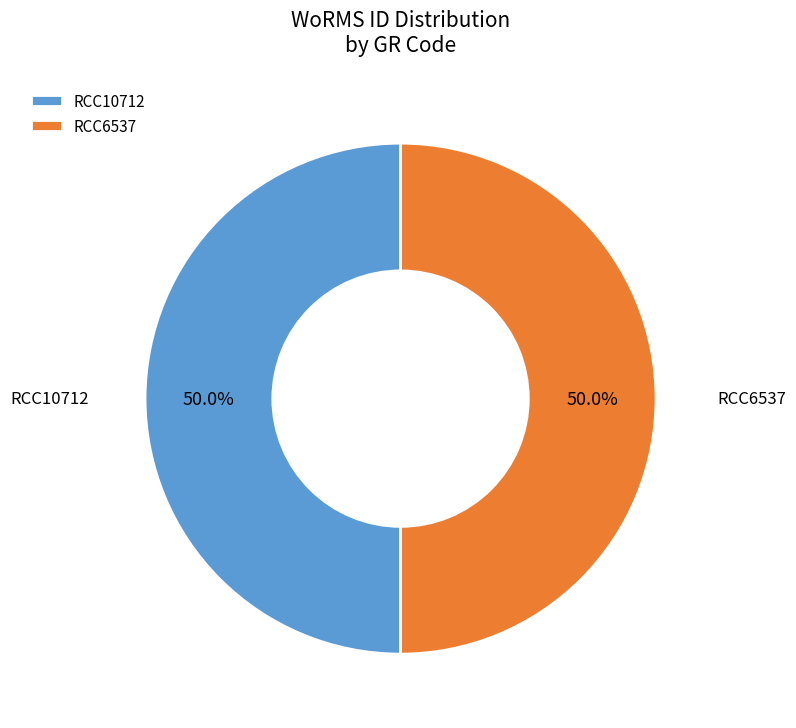

Approximately how many times larger is the value at RCC10712 compared to RCC6537?

1.0